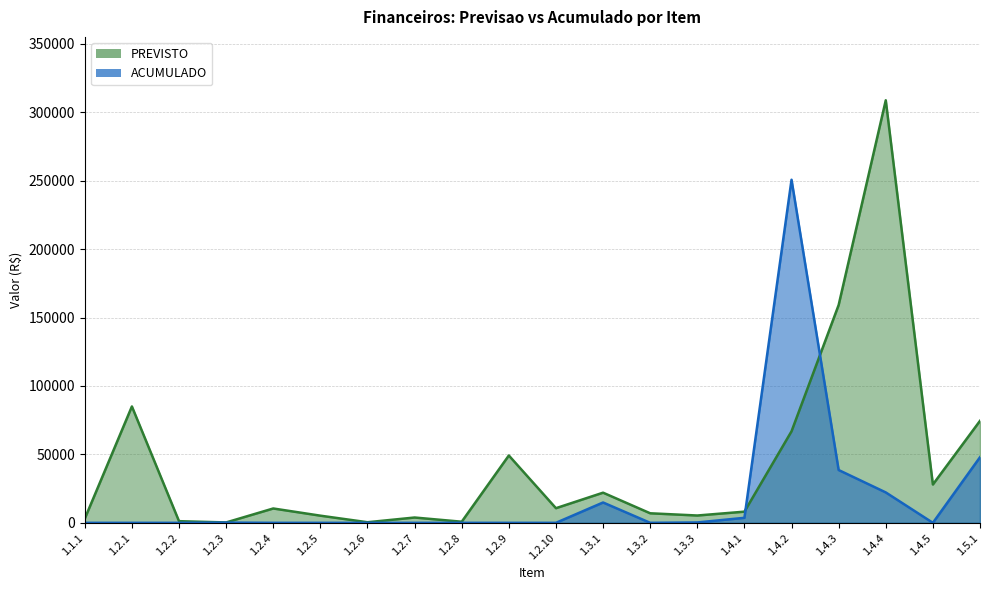

Where does the PREVISTO series first go above 10476?

1.2.1